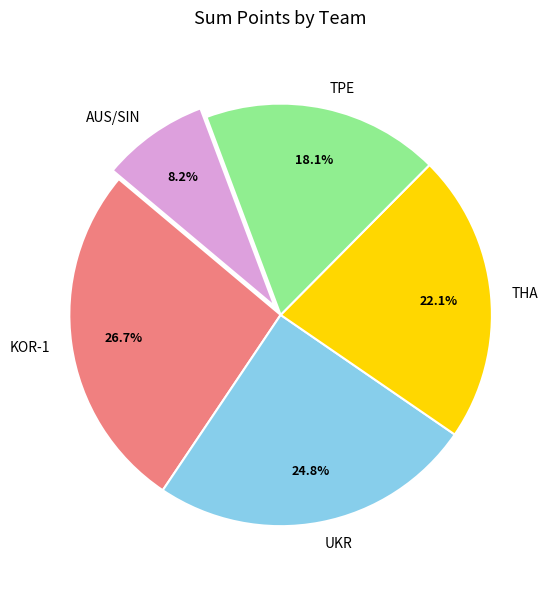

How many slices are in this pie chart?

5